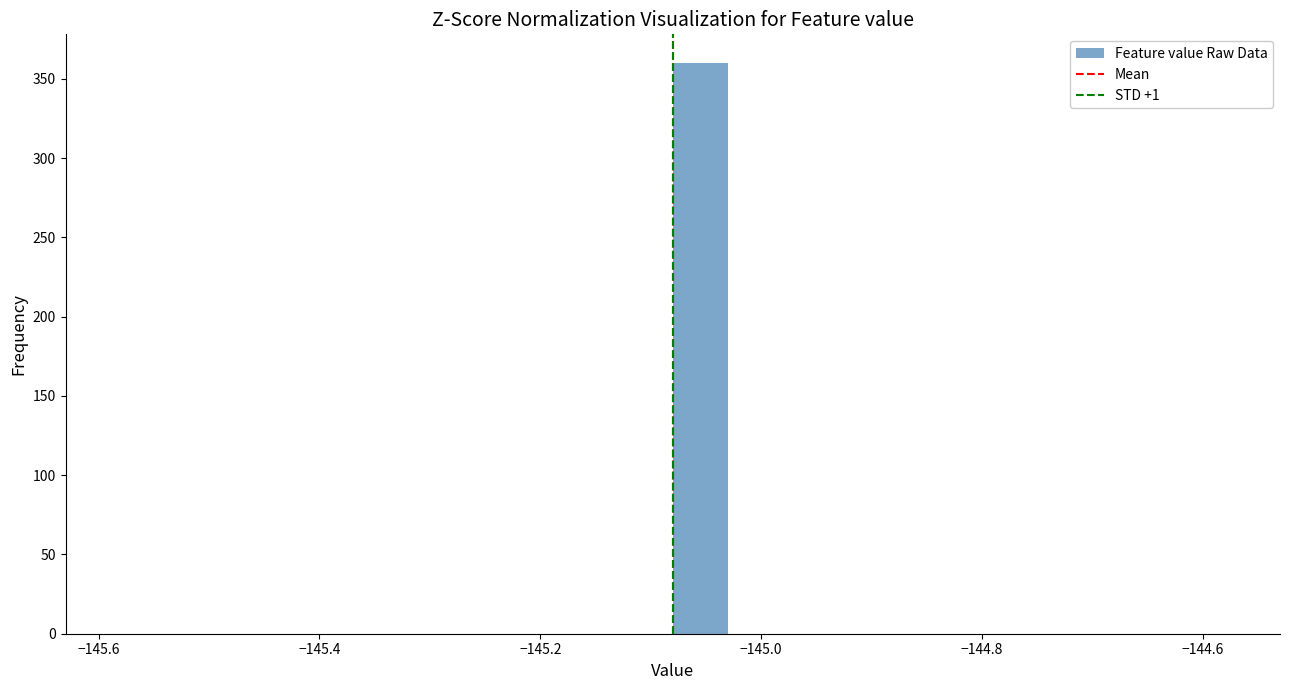

Around what value on the x-axis is the tallest bar? Give the approximate position of its centre, as read against the axis.

-145.06